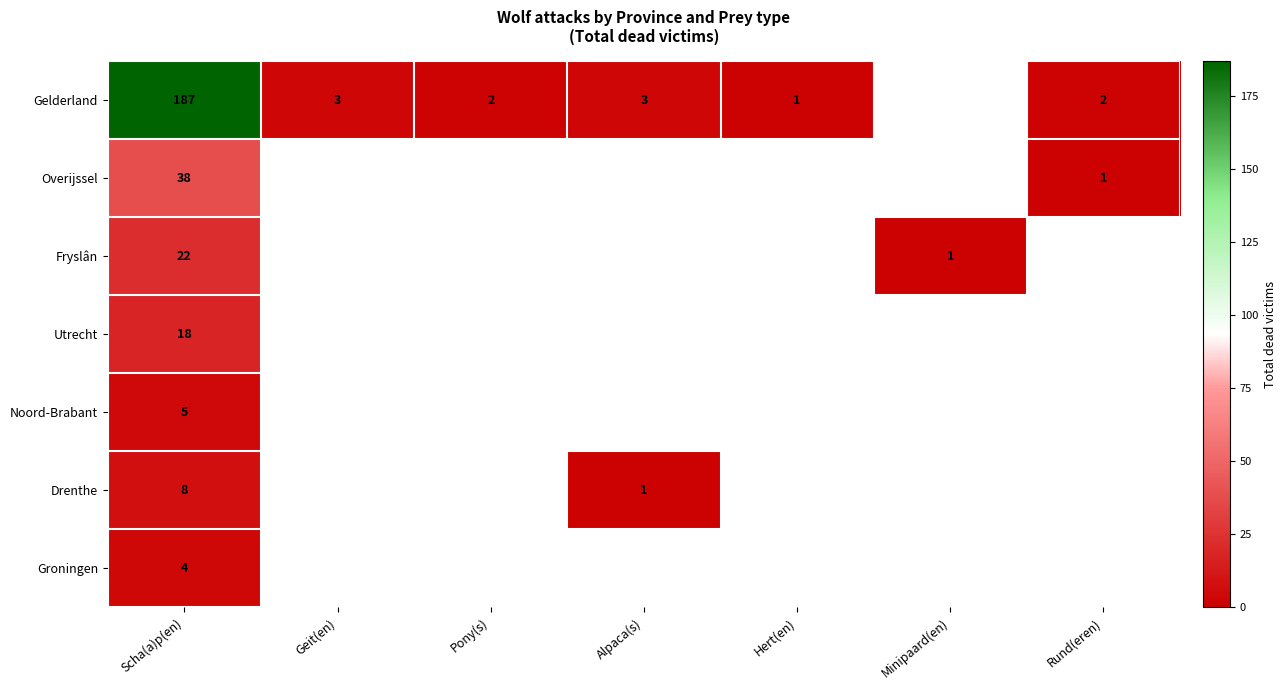

The value of Drenthe at Scha(a)p(en) is 8. True or false?

True